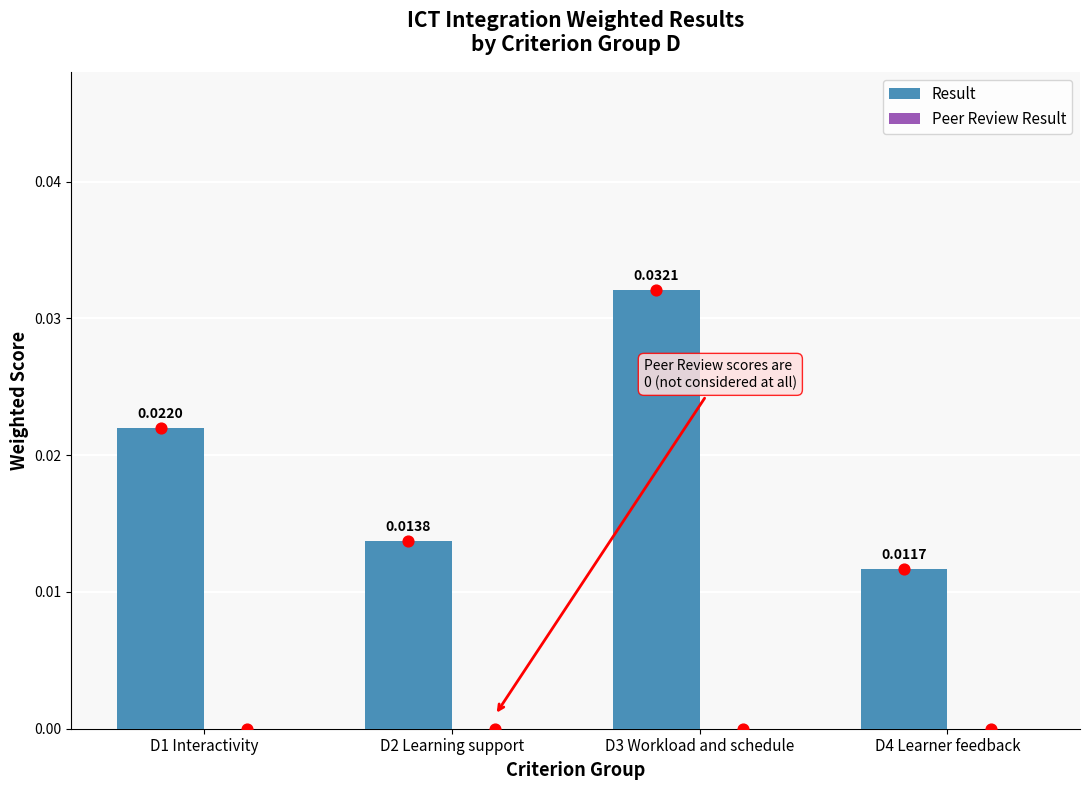

At how many categories does at least one series exceed 0?

4